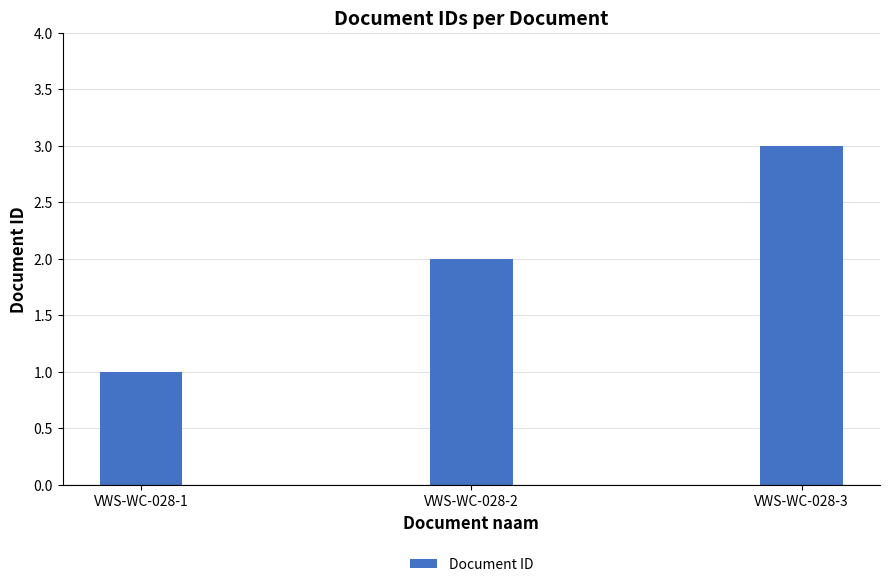

Read the value at VWS-WC-028-3.

3